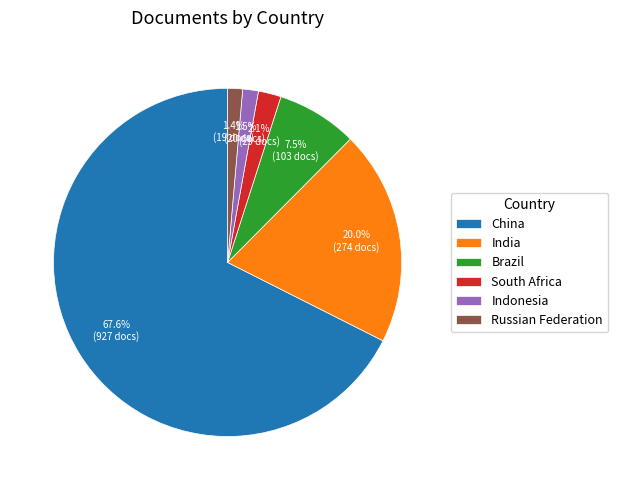

What is the largest slice in the pie chart?

China